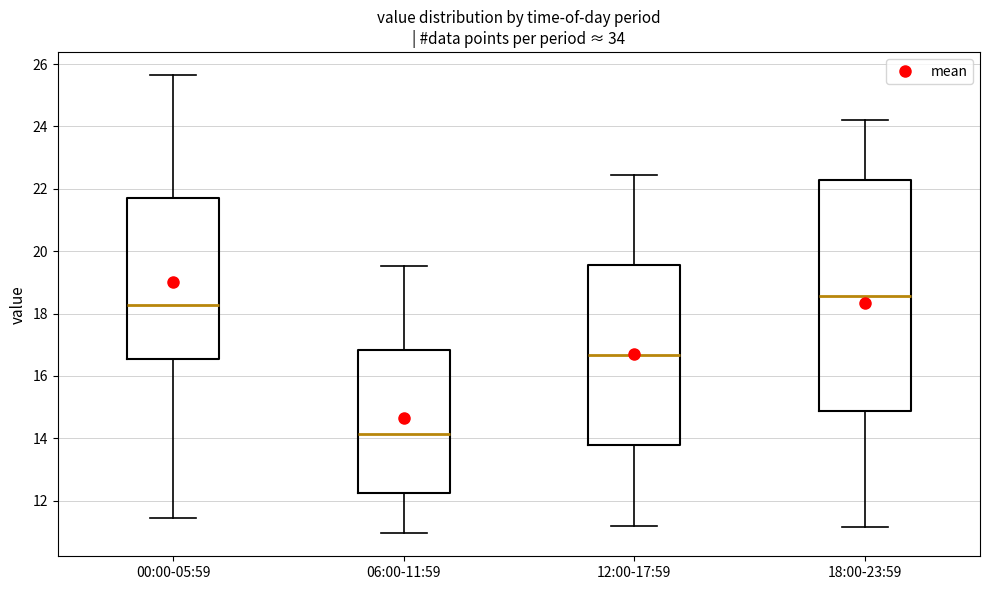

Which box's median line is the highest?

18:00-23:59